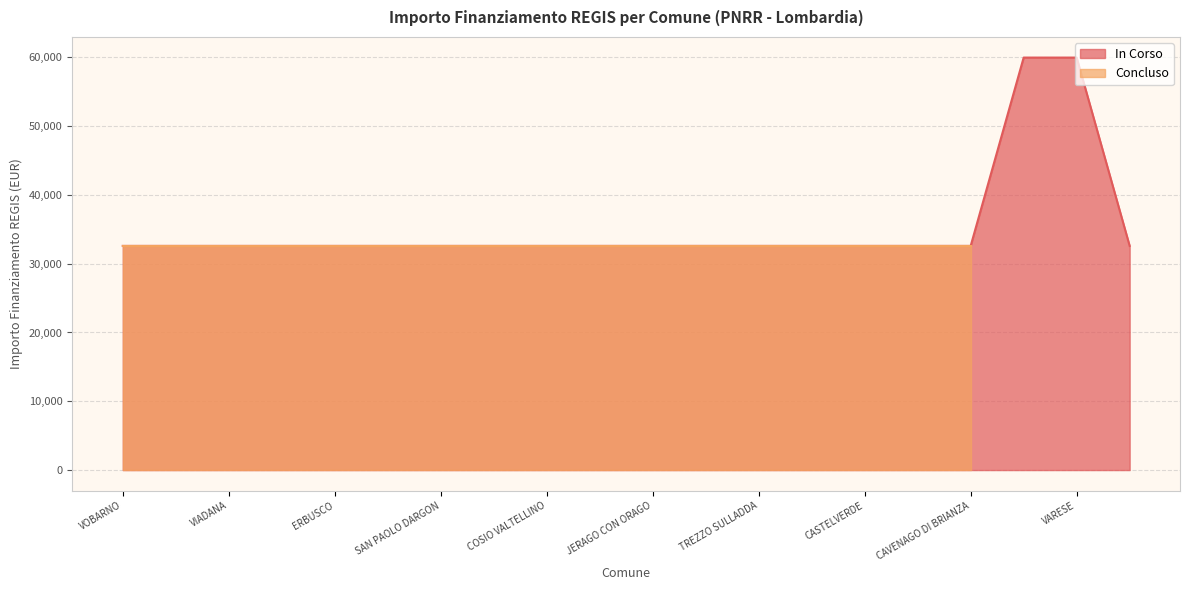

Between GIUSSAGO and CAVENAGO DI BRIANZA, which is larger?

GIUSSAGO